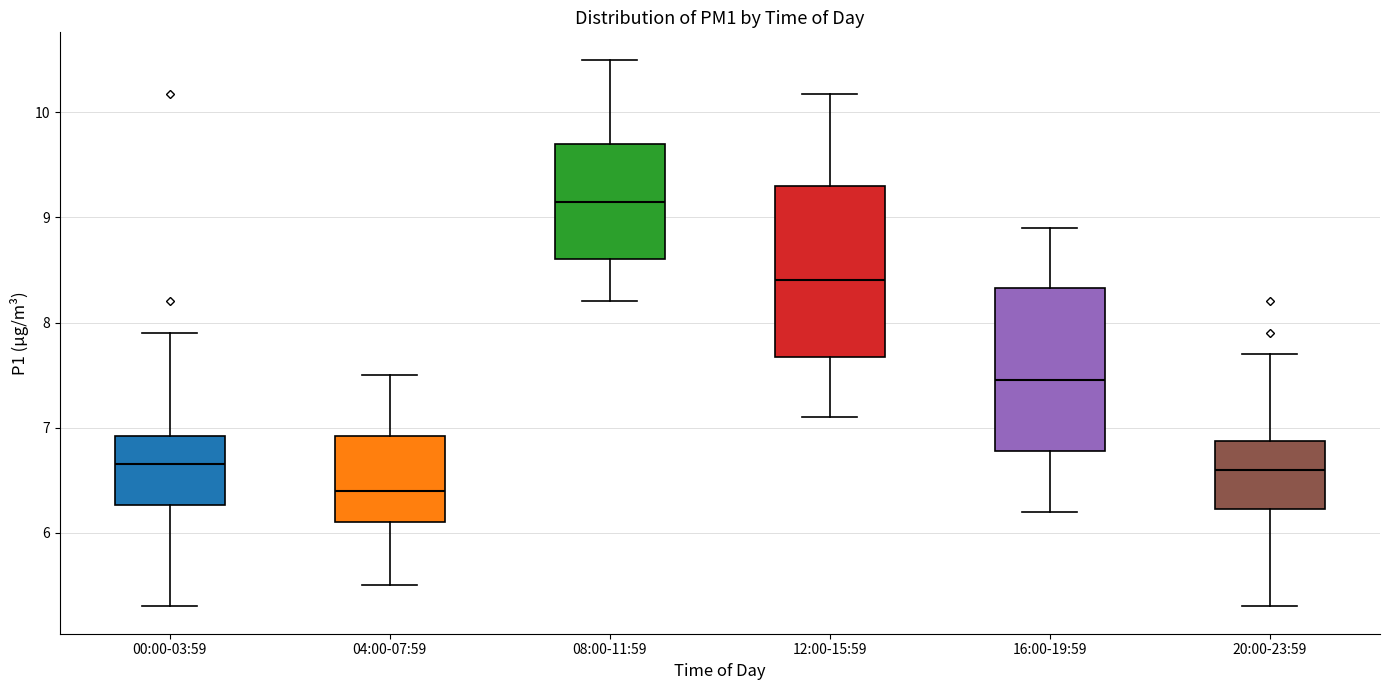

Which box has the highest median line?

08:00-11:59